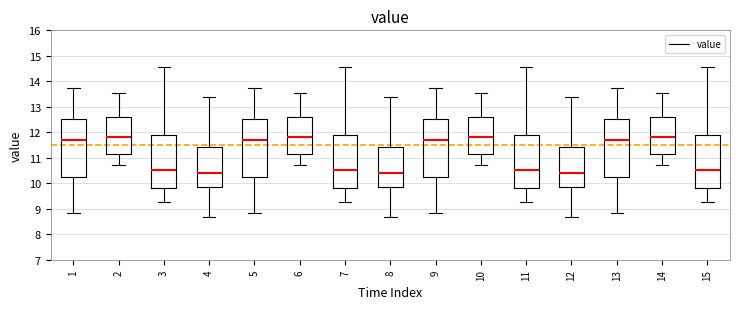

Reading left to right, transcribe this box plot: for each box, give where its median line is, the range the box spans, and where its two whiskers end, as read against the y-axis. The values are not printed on the chart, so give them approximately, as read against the axis.

1: median 11.7, box 10.2 to 12.5, whiskers 8.8 to 13.8
2: median 11.8, box 11.2 to 12.6, whiskers 10.7 to 13.6
3: median 10.5, box 9.8 to 11.9, whiskers 9.3 to 14.6
4: median 10.4, box 9.9 to 11.4, whiskers 8.7 to 13.4
5: median 11.7, box 10.2 to 12.5, whiskers 8.8 to 13.8
6: median 11.8, box 11.2 to 12.6, whiskers 10.7 to 13.6
7: median 10.5, box 9.8 to 11.9, whiskers 9.3 to 14.6
8: median 10.4, box 9.9 to 11.4, whiskers 8.7 to 13.4
9: median 11.7, box 10.2 to 12.5, whiskers 8.8 to 13.8
10: median 11.8, box 11.2 to 12.6, whiskers 10.7 to 13.6
11: median 10.5, box 9.8 to 11.9, whiskers 9.3 to 14.6
12: median 10.4, box 9.9 to 11.4, whiskers 8.7 to 13.4
13: median 11.7, box 10.2 to 12.5, whiskers 8.8 to 13.8
14: median 11.8, box 11.2 to 12.6, whiskers 10.7 to 13.6
15: median 10.5, box 9.8 to 11.9, whiskers 9.3 to 14.6